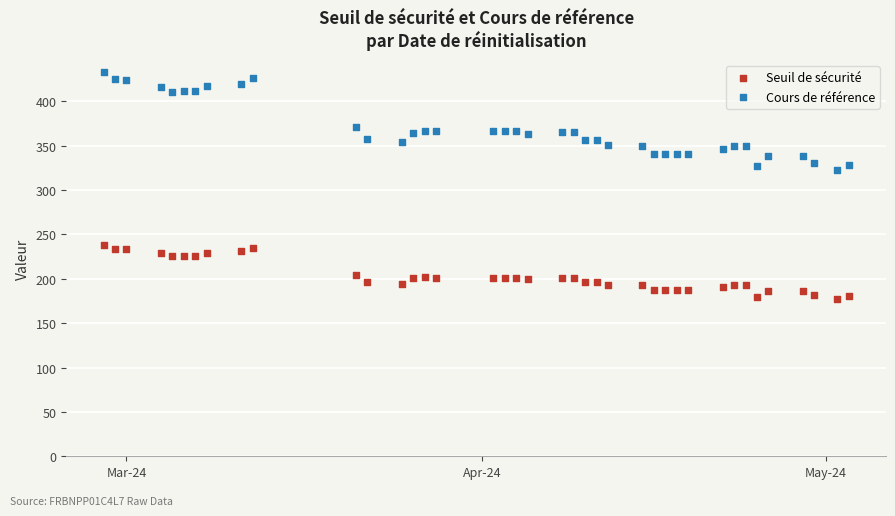

Which series reaches the maximum Y coordinate?

Cours de référence